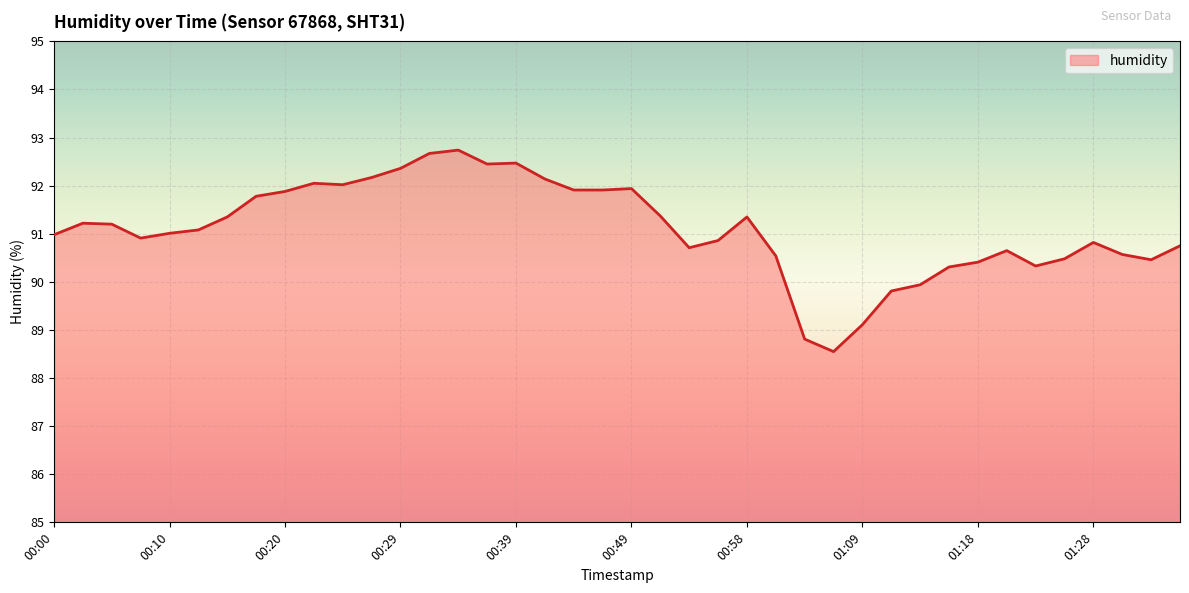

What is the maximum value shown in the chart?

92.7